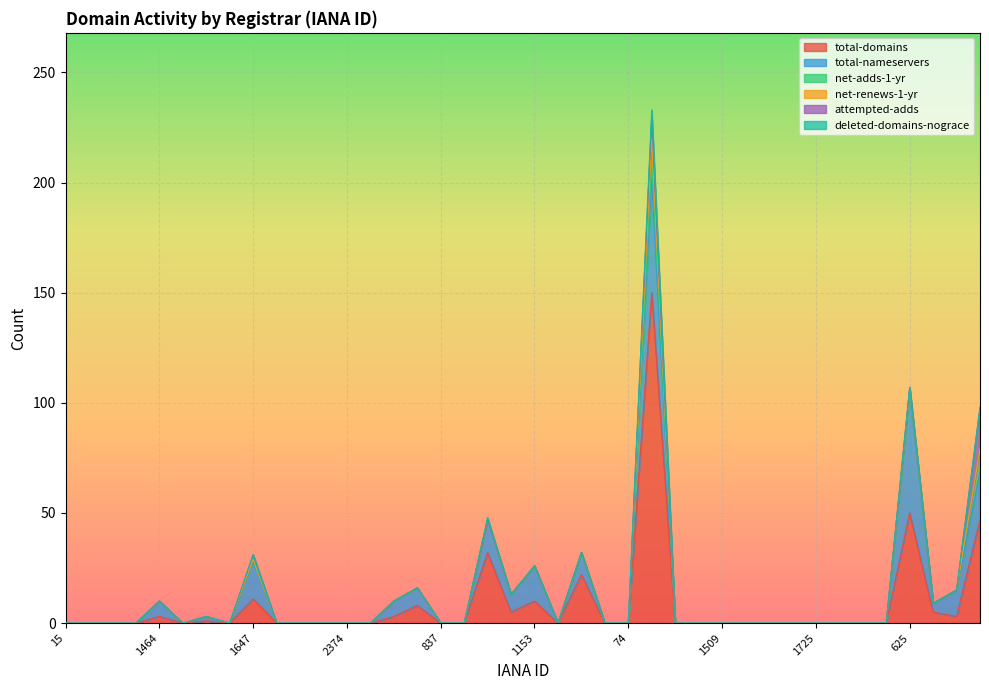

Reading right to left, what are all the values shown in this chart?

total-domains: 47	3	5	50	0	0	0	0	0	0	0	0	0	0	150	0	0	22	0	10	5	32	0	0	8	3	0	0	0	0	0	11	0	1	0	3	0	0	0	0
total-nameservers: 22	12	4	54	0	0	0	0	0	0	0	0	0	0	52	0	0	10	0	16	8	15	0	0	8	7	0	0	0	0	0	17	0	2	0	7	0	0	0	0
net-adds-1-yr: 10	0	0	1	0	0	0	0	0	0	0	0	0	0	8	0	0	0	0	0	0	0	0	0	0	0	0	0	0	0	0	1	0	0	0	0	0	0	0	0
net-renews-1-yr: 0	0	0	1	0	0	0	0	0	0	0	0	0	0	10	0	0	0	0	0	0	0	0	0	0	0	0	0	0	0	0	0	0	0	0	0	0	0	0	0
attempted-adds: 19	0	0	1	0	0	0	0	0	0	0	0	0	0	10	0	0	0	0	0	0	0	0	0	0	0	0	0	0	0	0	2	0	0	0	0	0	0	0	0
deleted-domains-nograce: 0	0	0	0	0	0	0	0	0	0	0	0	0	0	3	0	0	0	0	0	0	1	0	0	0	0	0	0	0	0	0	0	0	0	0	0	0	0	0	0